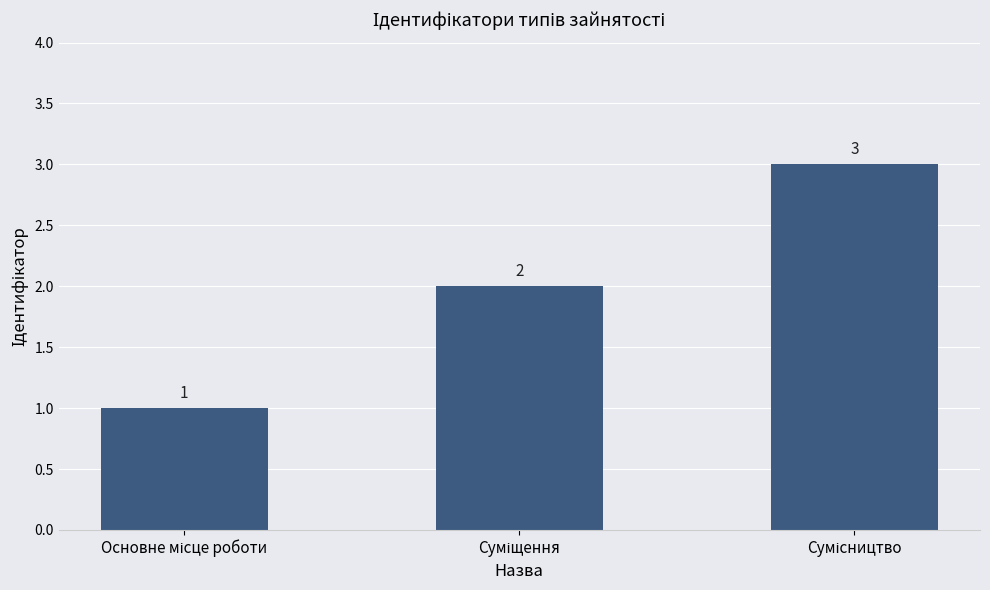

What is the value of the 2nd bar from the left?

2